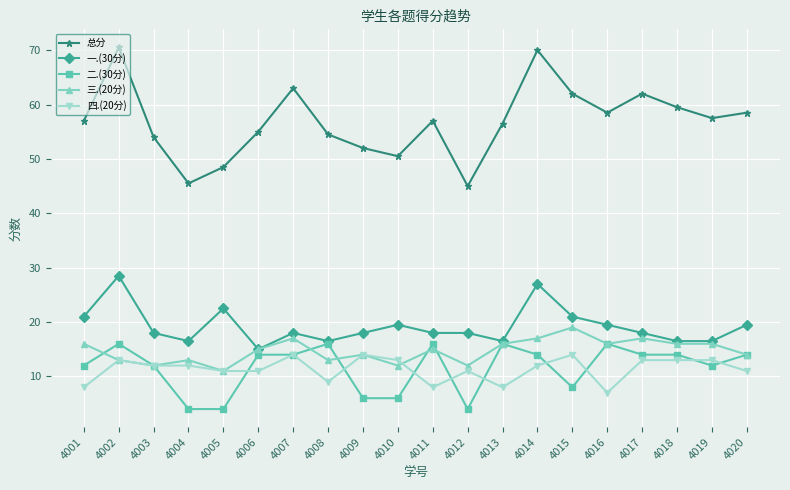

True or false: 二.(30分) and 总分 intersect in this chart.

False